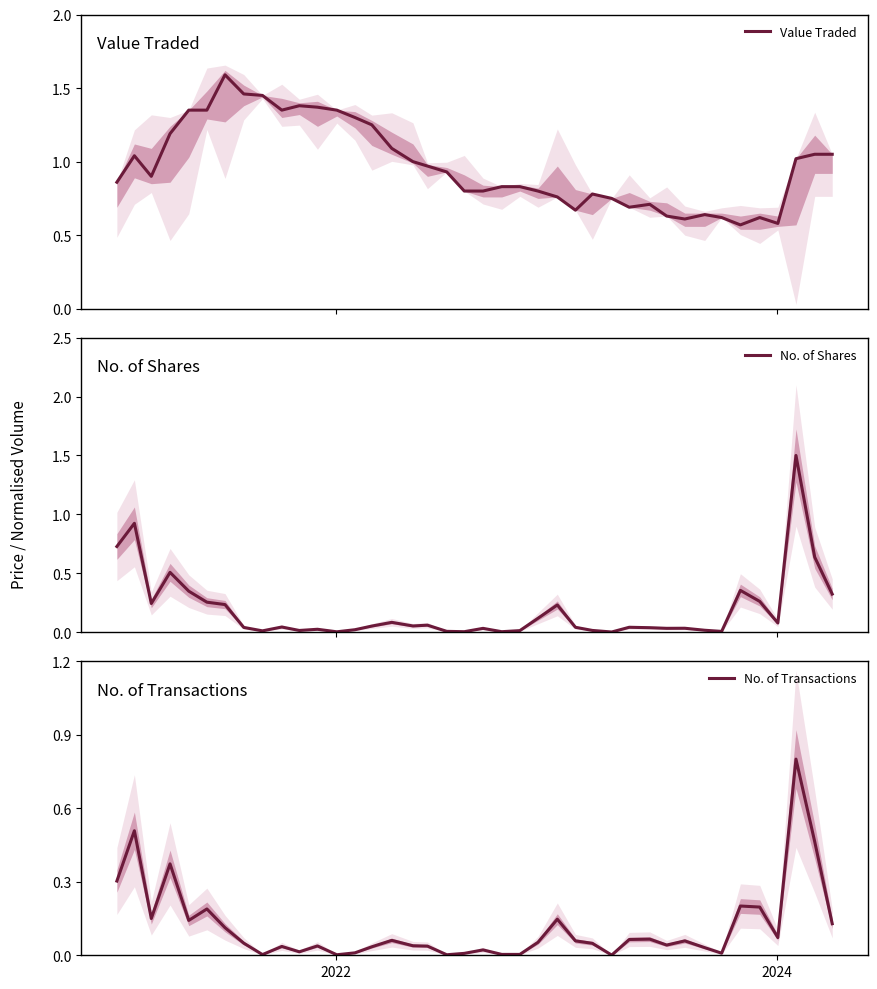

In Value Traded, how many points are higher than both neighbors (excluding endpoints)?

7